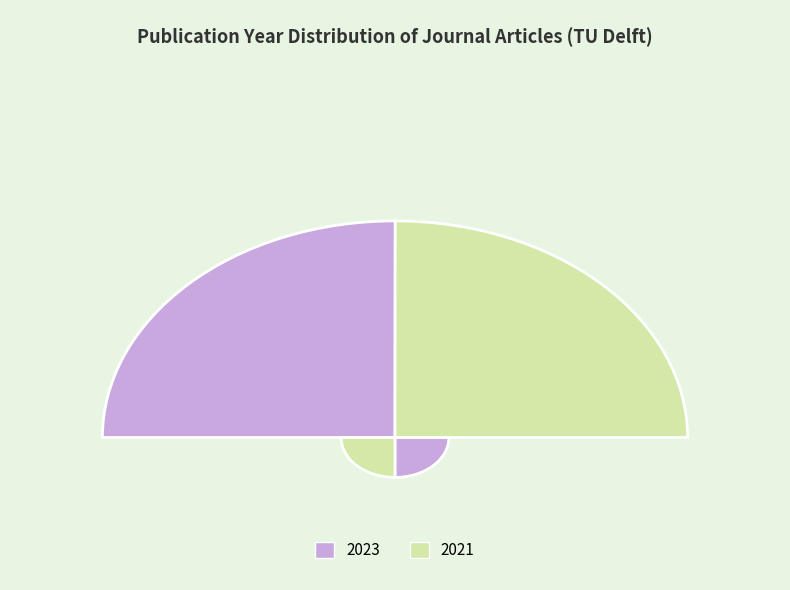

To the nearest percent, what is the combined percentage of 2021 and 2023?

100%